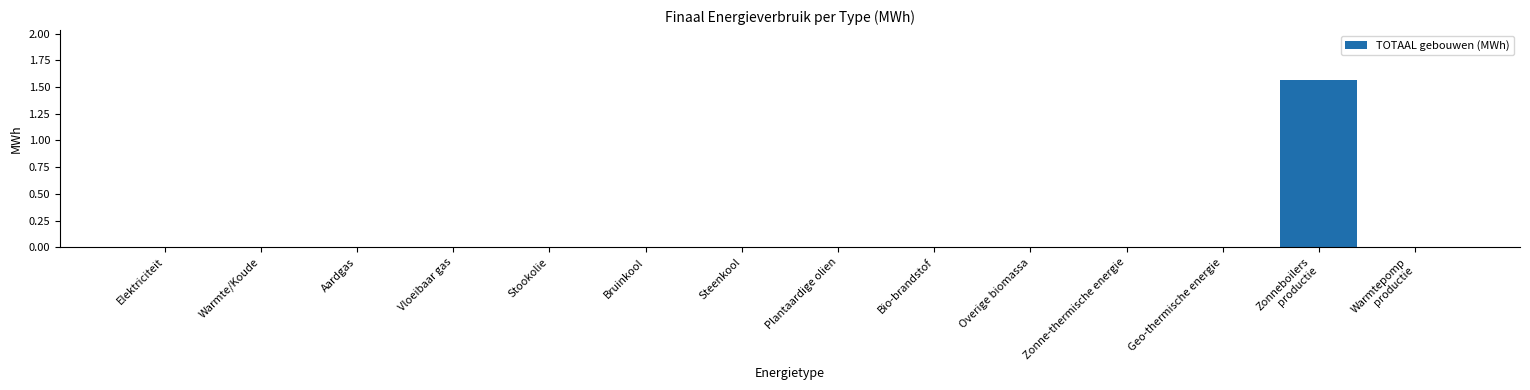

The chart shows a value of 0.0 at Zonne-thermische energie. True or false?

True